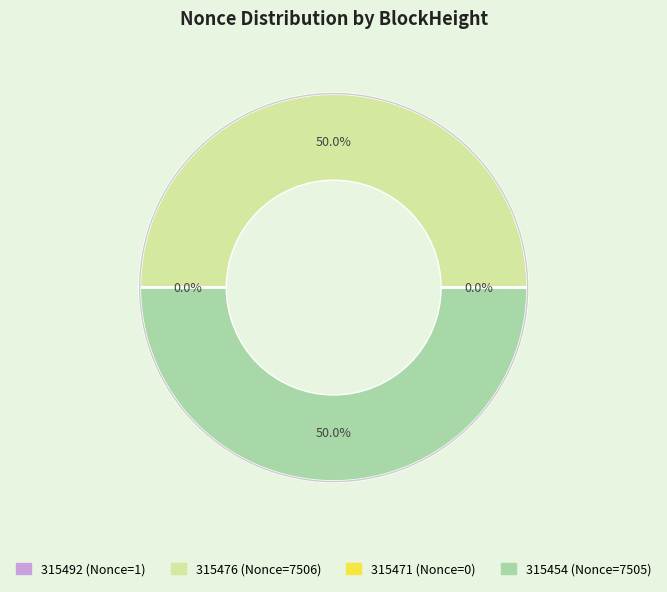

The 315492 slice represents 0% of the pie. True or false?

True